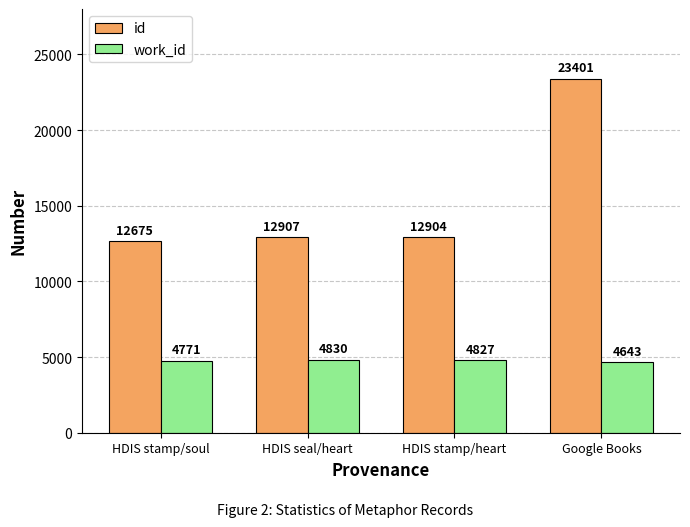

What is the sum of the id values at HDIS stamp/heart and HDIS seal/heart?

25811